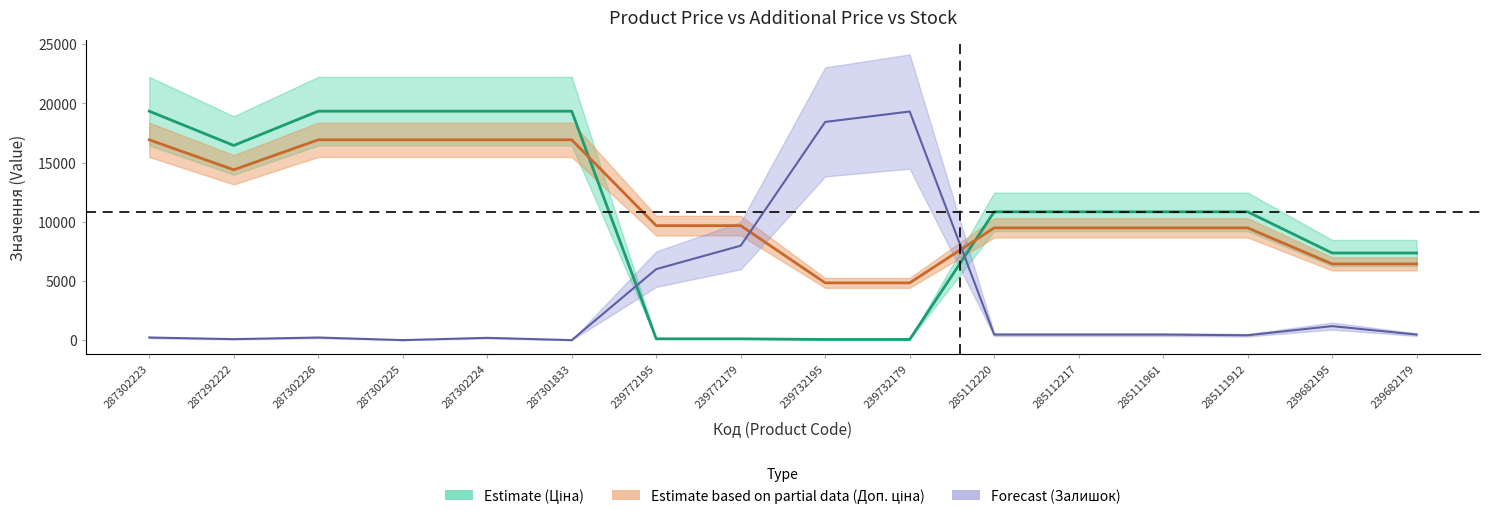

What is the difference between the maximum and minimum values in the Ціна series?

19287.8